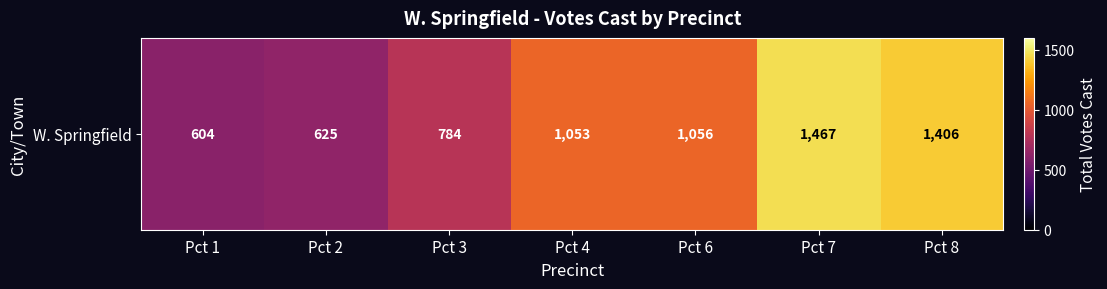

The chart shows a value of 1467 at Pct 7. True or false?

True